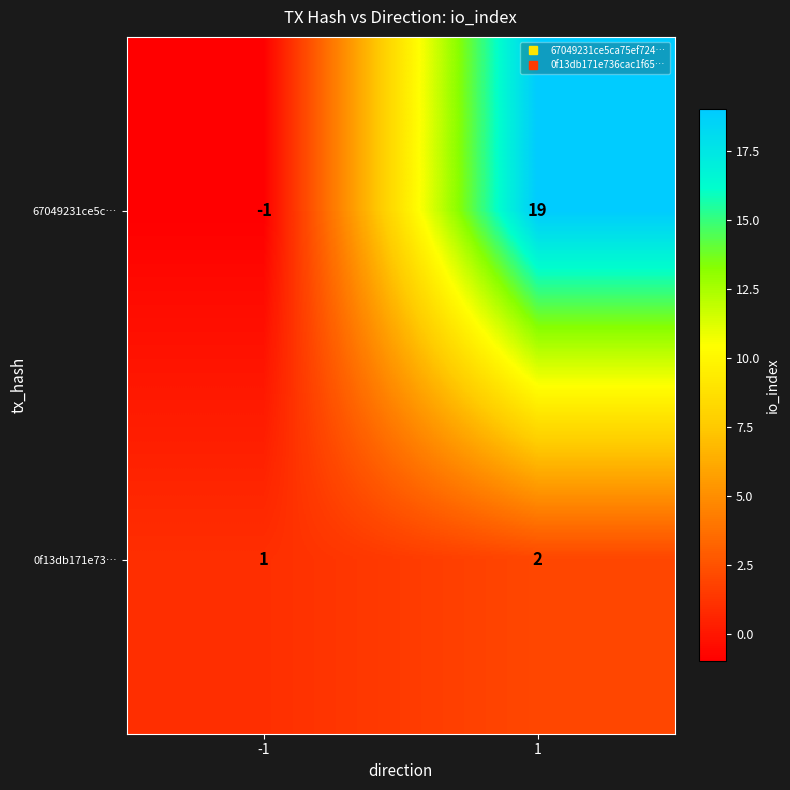

Which series has the largest total across all categories?

67049231ce5c…